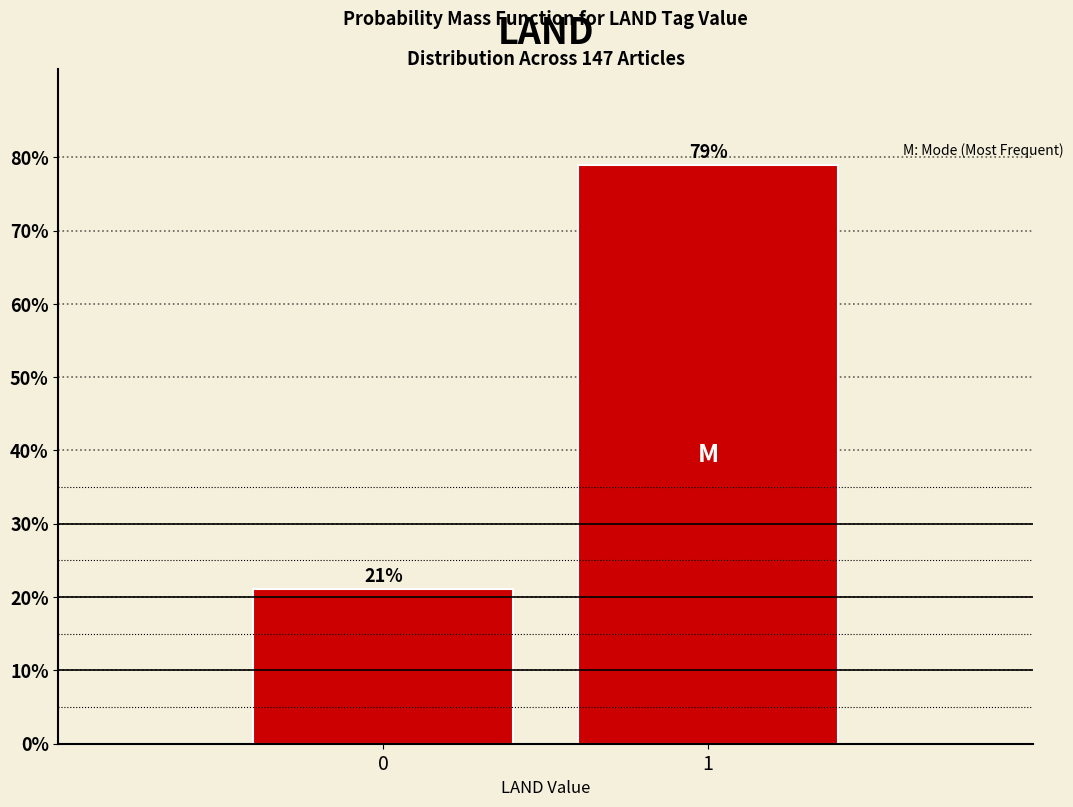

What is the value of the 2nd bar from the left?

78.9